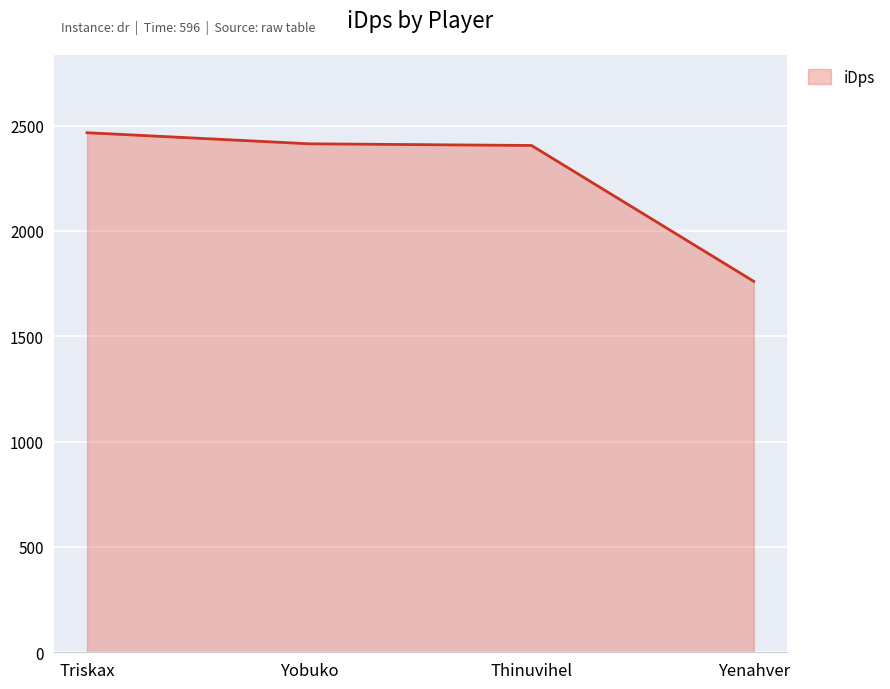

What is the ratio of the value at Yobuko to the value at Yenahver?

1.4